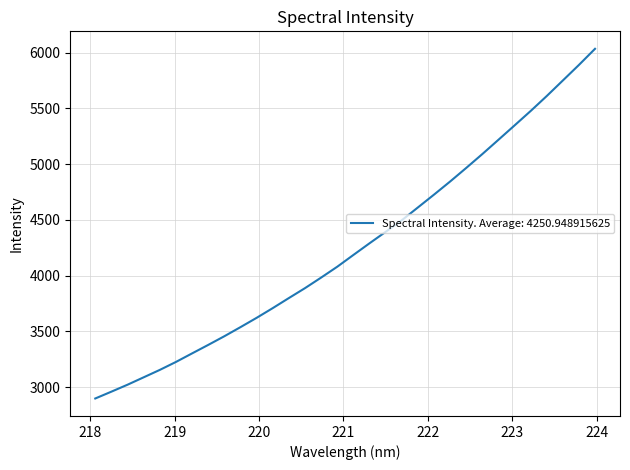

Reading left to right, list all the values displayed in this chart.

2899.0	2960.2	3022.5	3088.8	3155.3	3226.6	3303.2	3379.3	3457.0	3538.5	3621.9	3709.1	3799.2	3888.1	3982.7	4080.0	4185.4	4289.9	4392.4	4495.9	4611.0	4725.9	4843.4	4965.2	5089.5	5217.6	5346.2	5475.6	5609.9	5749.2	5888.7	6033.3